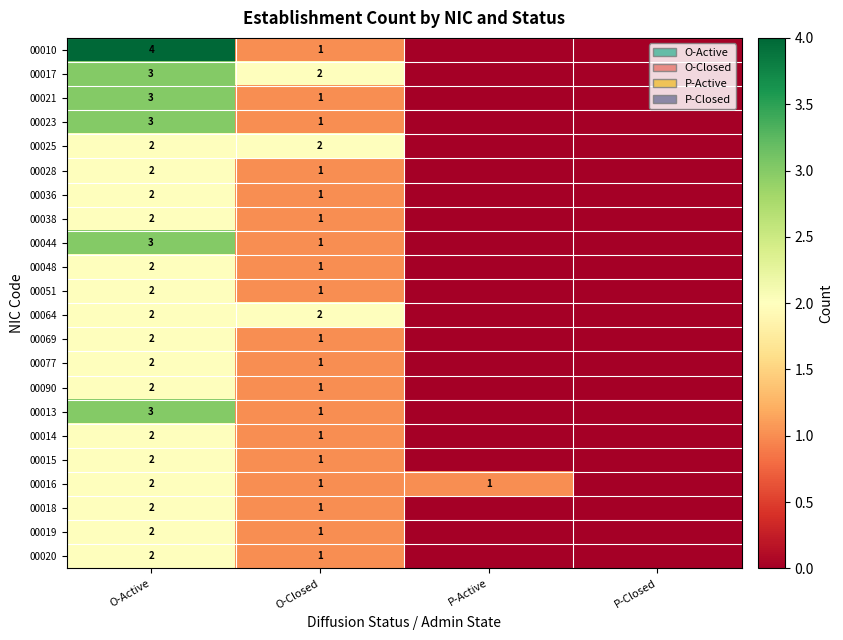

What is the total value across all series at O-Closed?

25